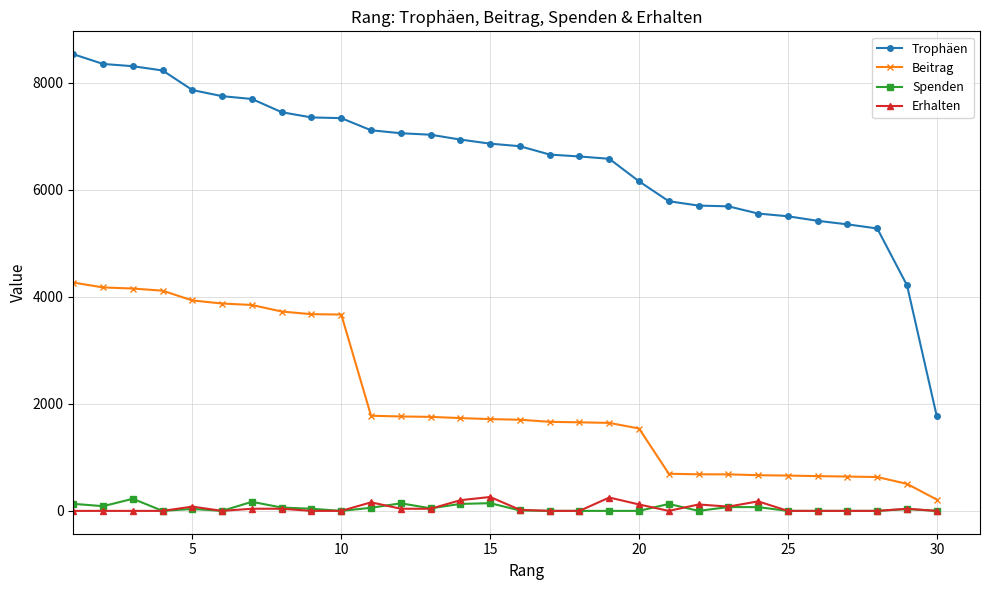

True or false: Erhalten has more than 1 interior local peaks.

True